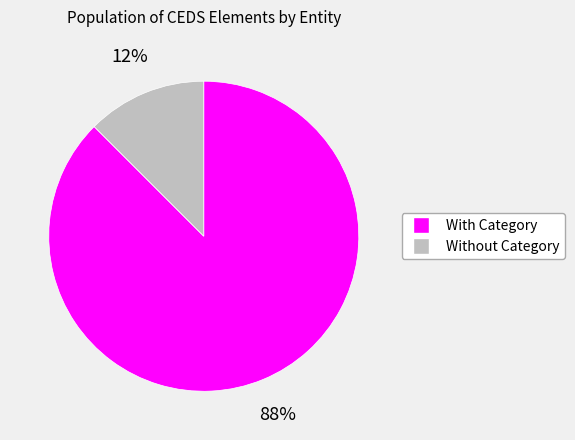

Which slice represents more than half of the pie?

With Category